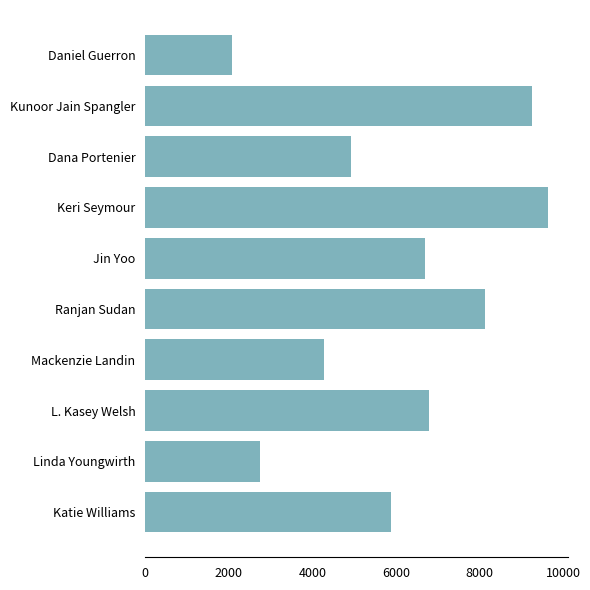

List the labels in order of value, largest first.

Keri Seymour, Kunoor Jain Spangler, Ranjan Sudan, L. Kasey Welsh, Jin Yoo, Katie Williams, Dana Portenier, Mackenzie Landin, Linda Youngwirth, Daniel Guerron